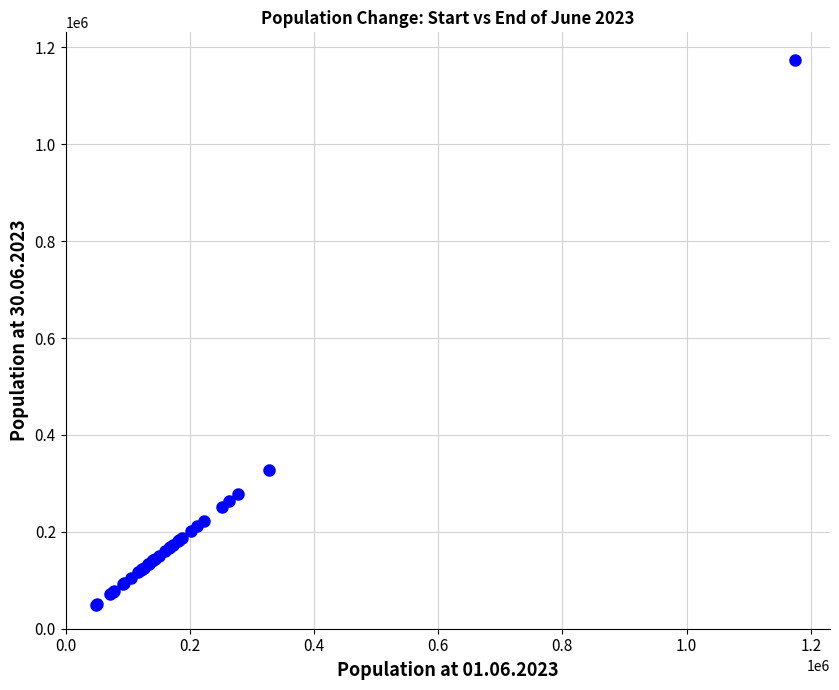

What Y value in the scatter plot is closest to 612103?

328109